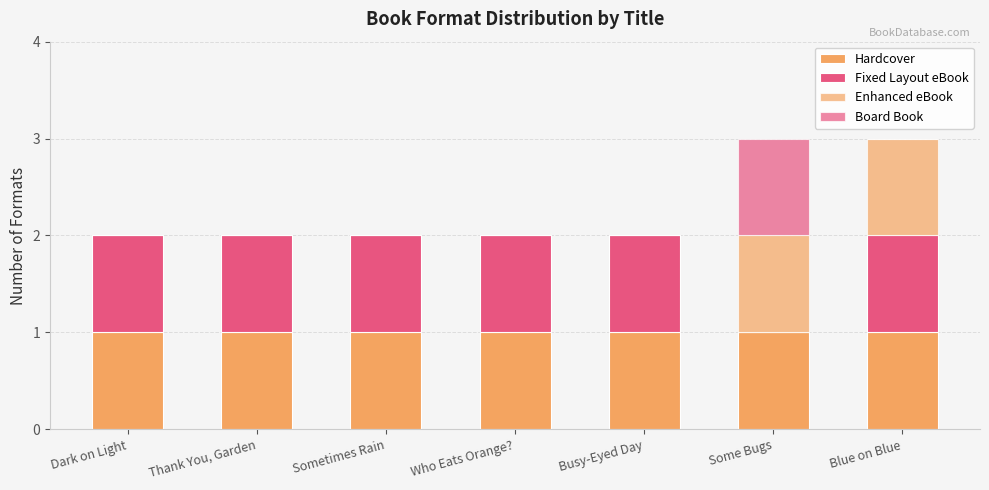

What is the sum of the Hardcover values at Some Bugs and Blue on Blue?

2